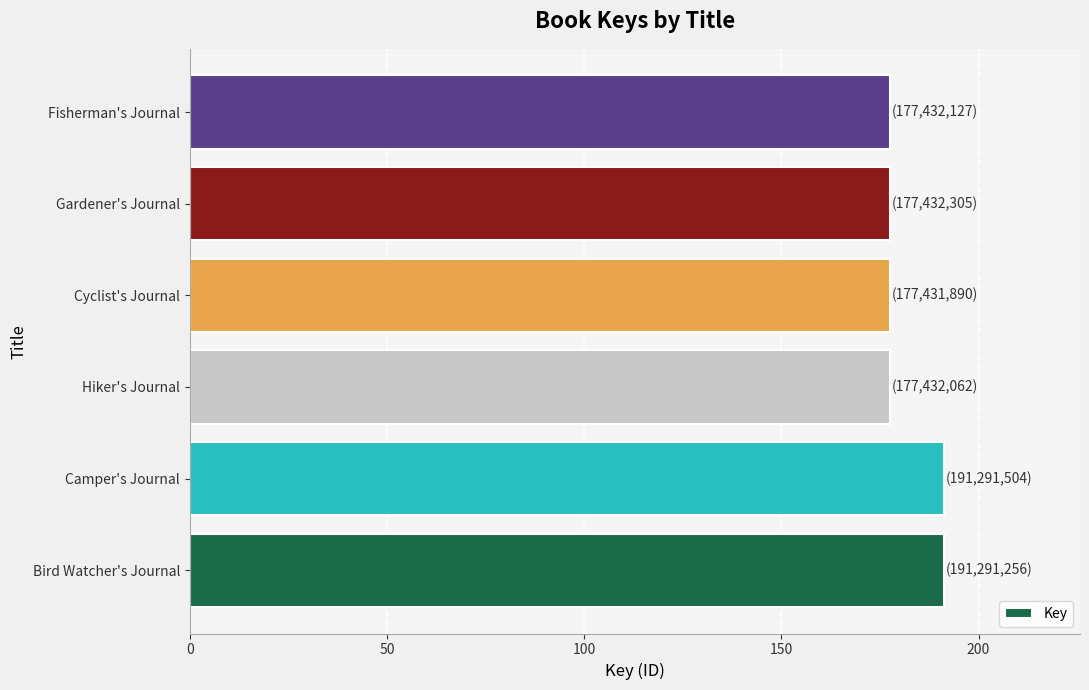

Count the number of values greater than 177432305.

2